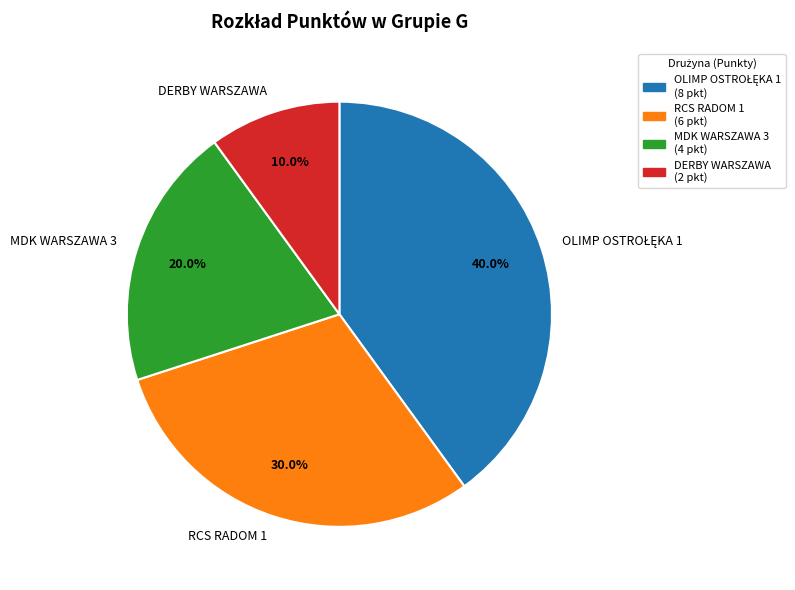

What is the ratio of the value at RCS RADOM 1 to the value at MDK WARSZAWA 3?

1.5